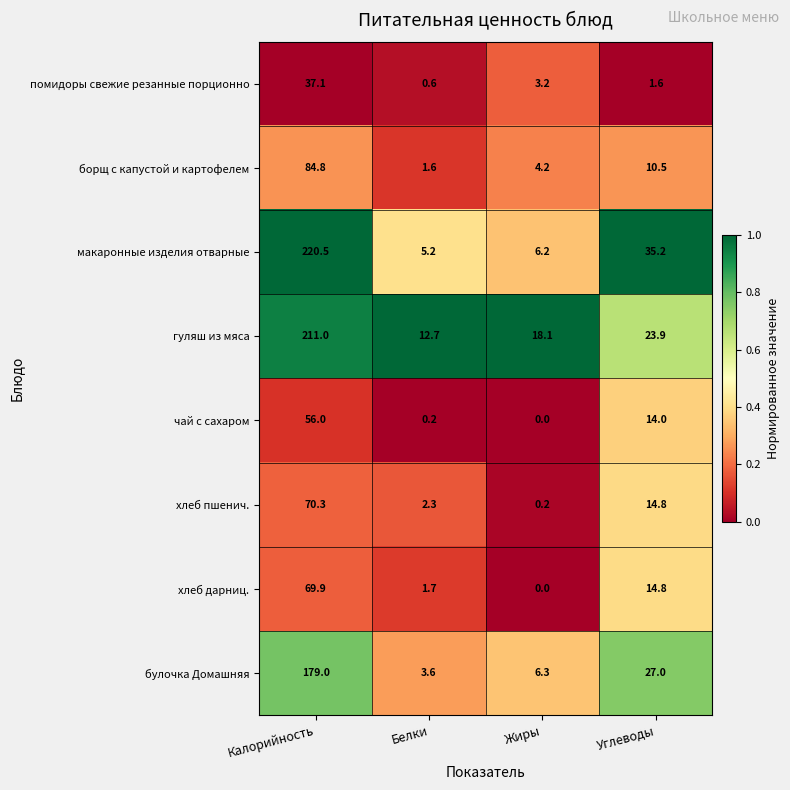

The гуляш из мяса series shows 3.4 at Белки. True or false?

False